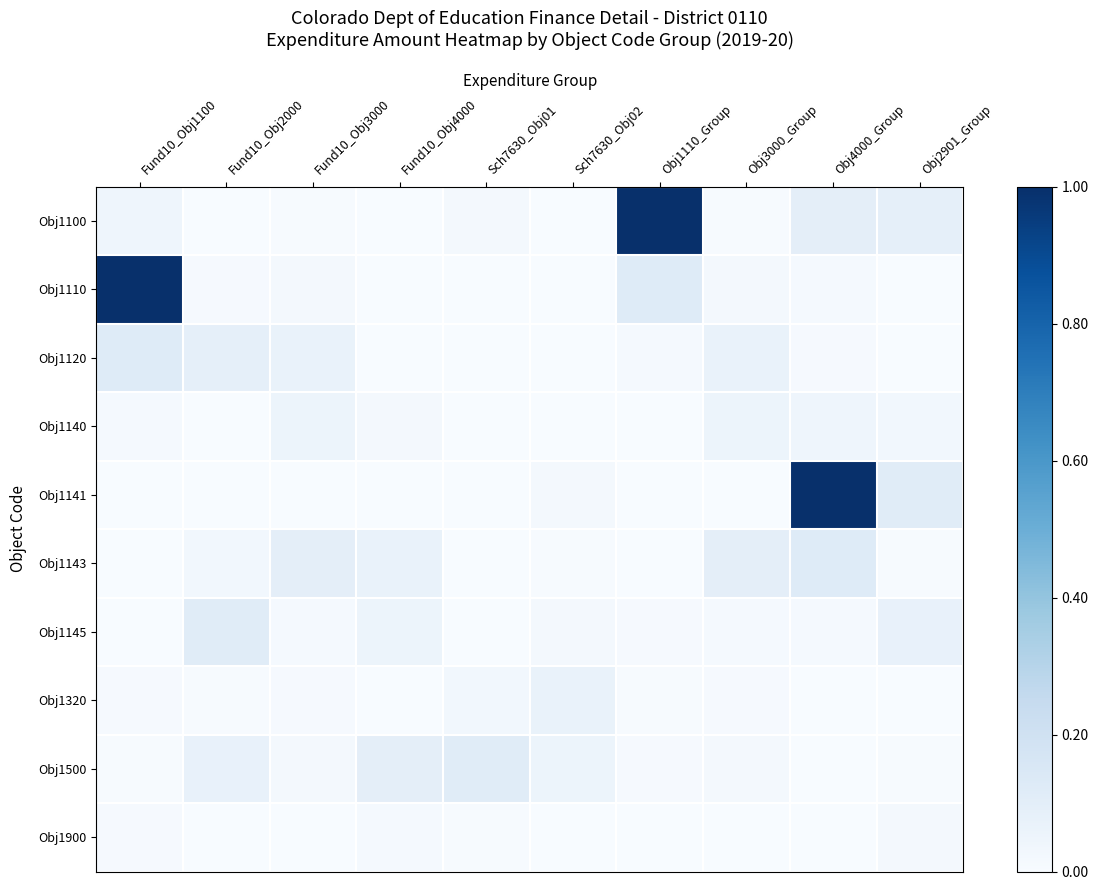

Between Fund10_Obj2000 and Obj2901_Group, which is larger?

Obj2901_Group